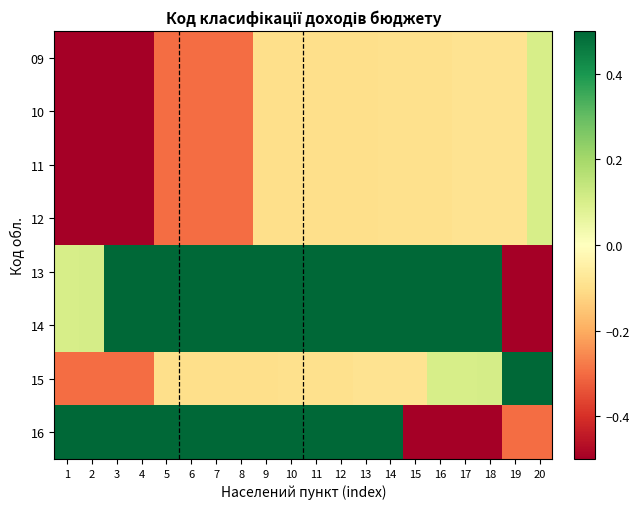

What is the difference between the highest and lowest values at 12?

0.6